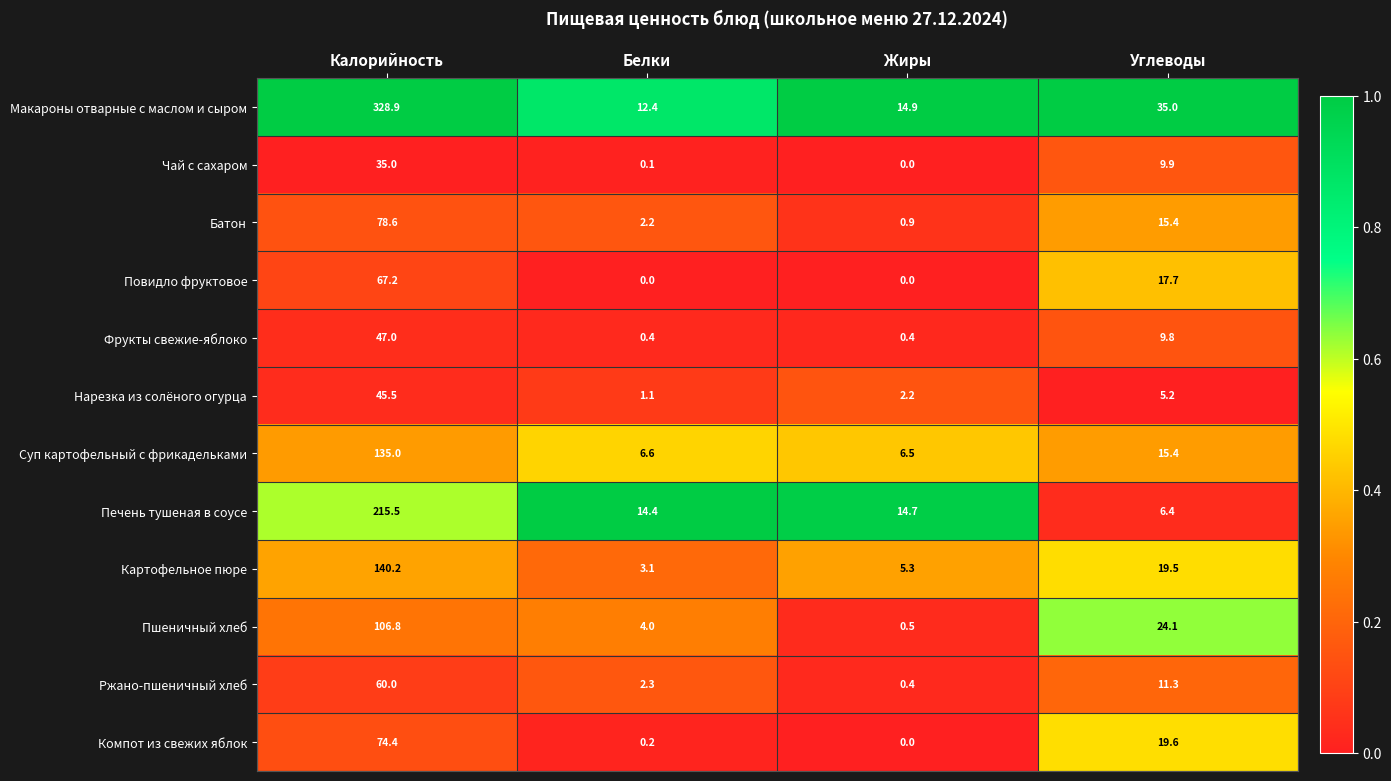

At which category is the sum across all series the highest?

Калорийность